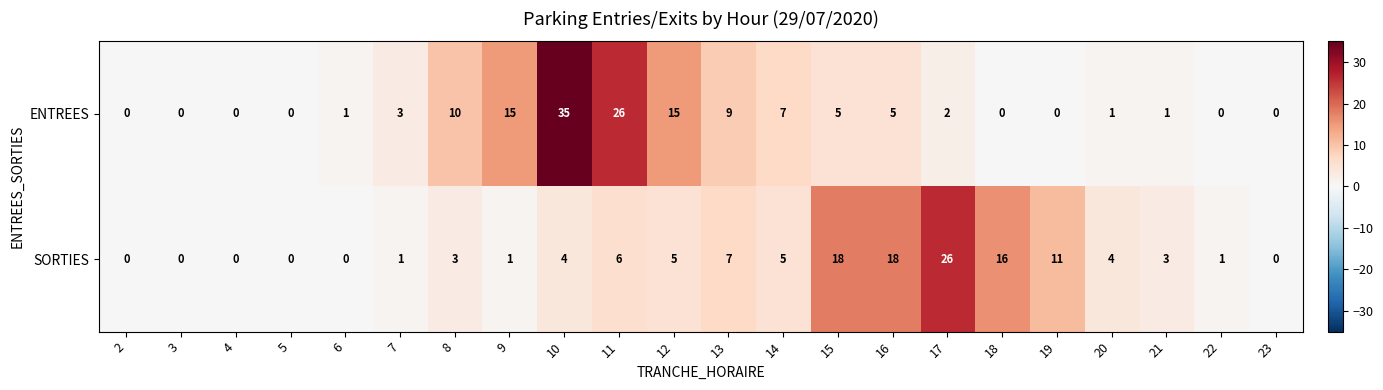

What is the total value across all series at 12?

20